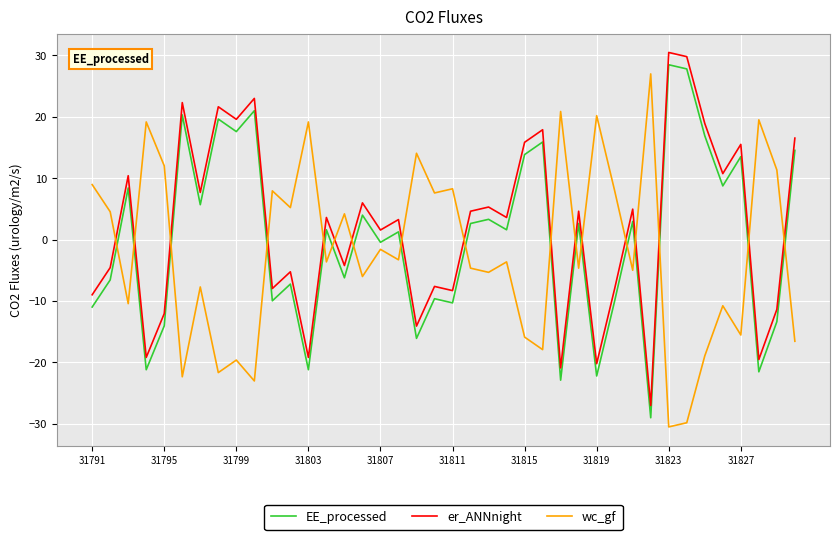

What is the minimum value for EE_processed?

-29.0